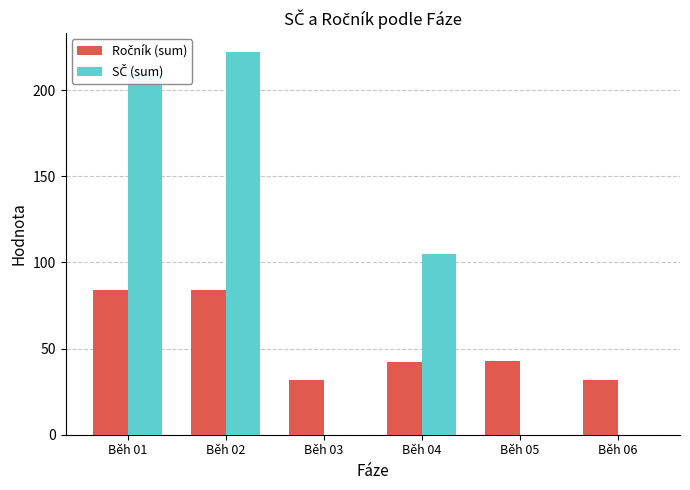

What is the greatest value displayed?

222